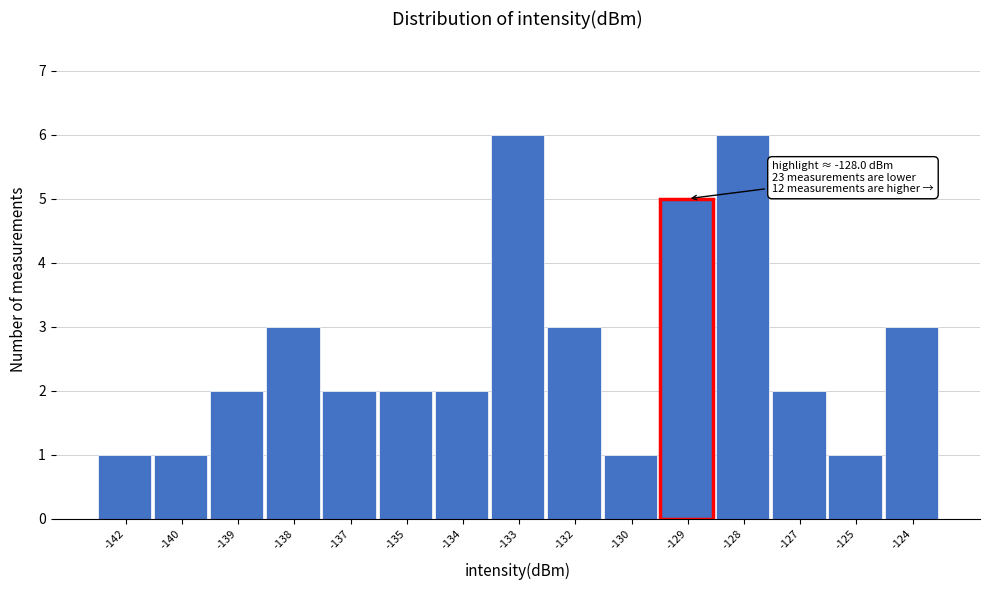

Reading left to right, what are all the values shown in this chart?

-142=1	-140=1	-139=2	-138=3	-137=2	-135=2	-134=2	-133=6	-132=3	-130=1	-129=5	-128=6	-127=2	-125=1	-124=3